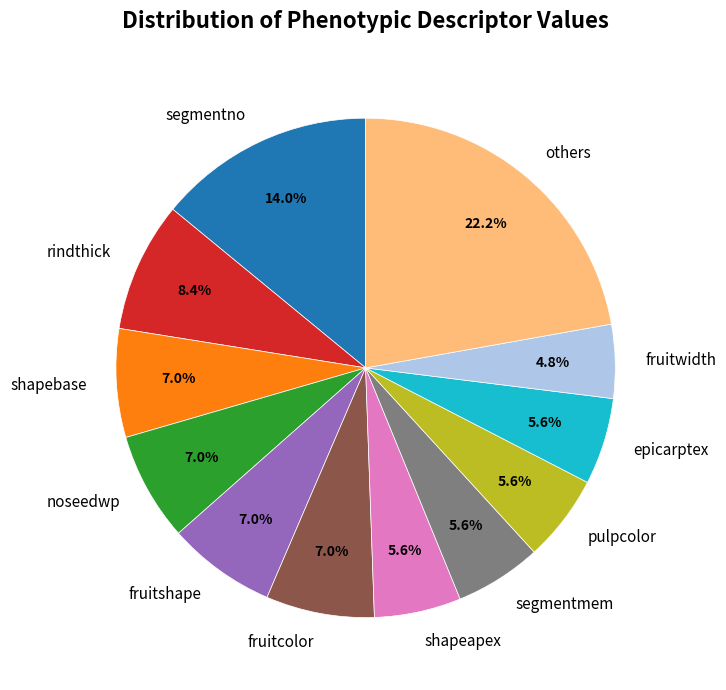

How many segments does this pie chart have?

12